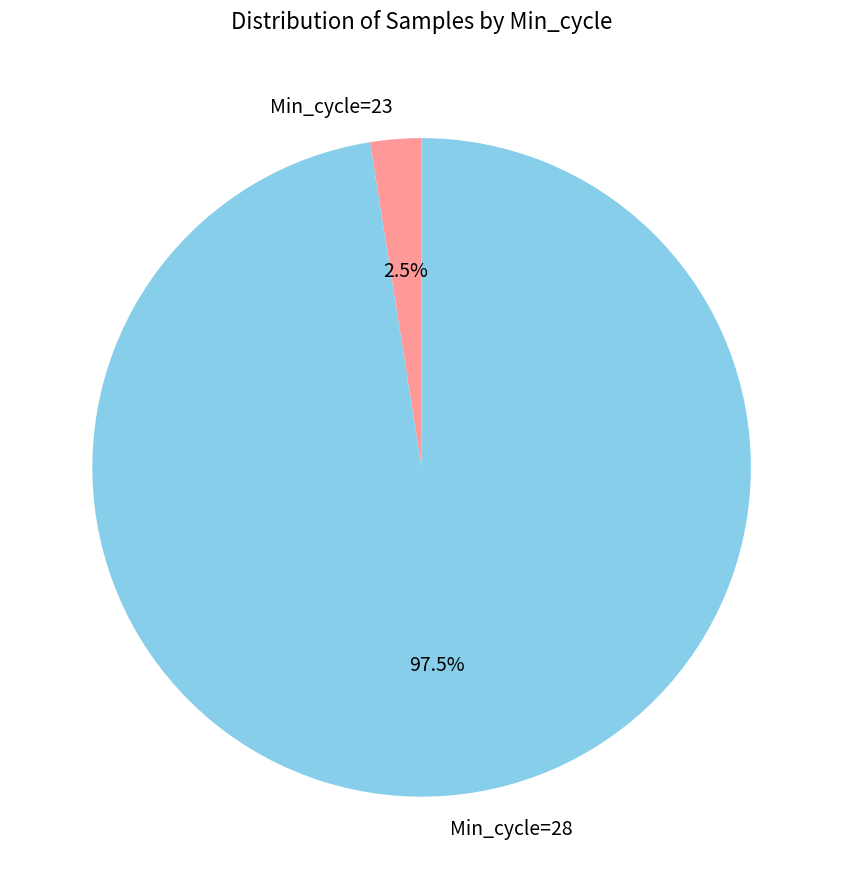

What is the largest slice in the pie chart?

Min_cycle=28